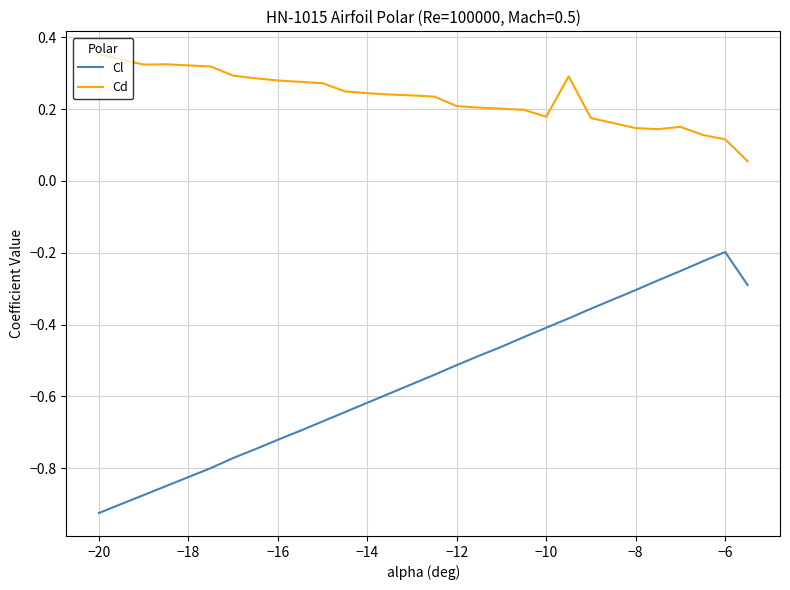

What is the sum of all Cl values?

-16.7